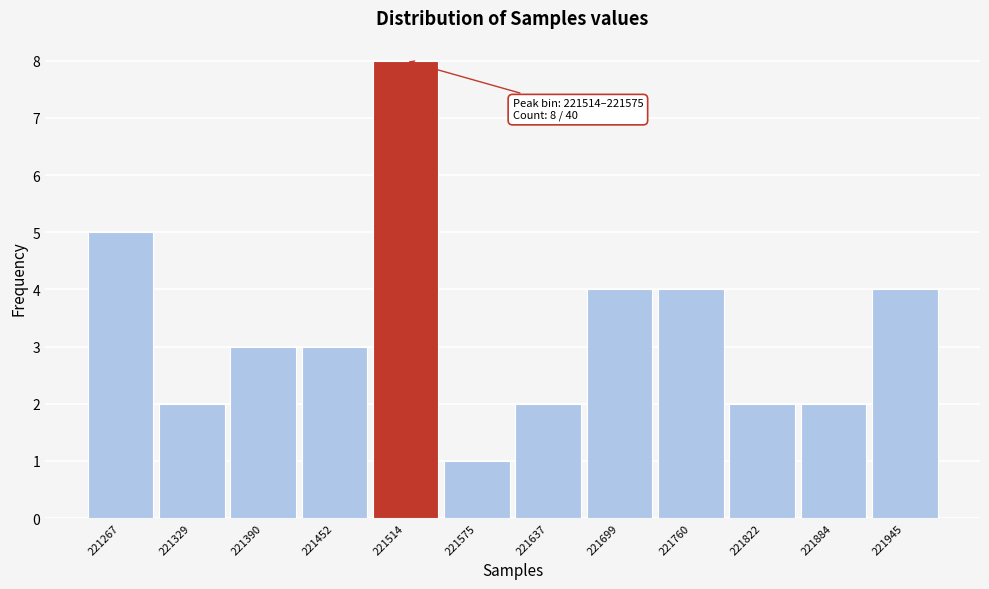

Reading left to right, extract all data points from this chart.

221267=5	221329=2	221390=3	221452=3	221514=8	221575=1	221637=2	221699=4	221760=4	221822=2	221884=2	221945=4